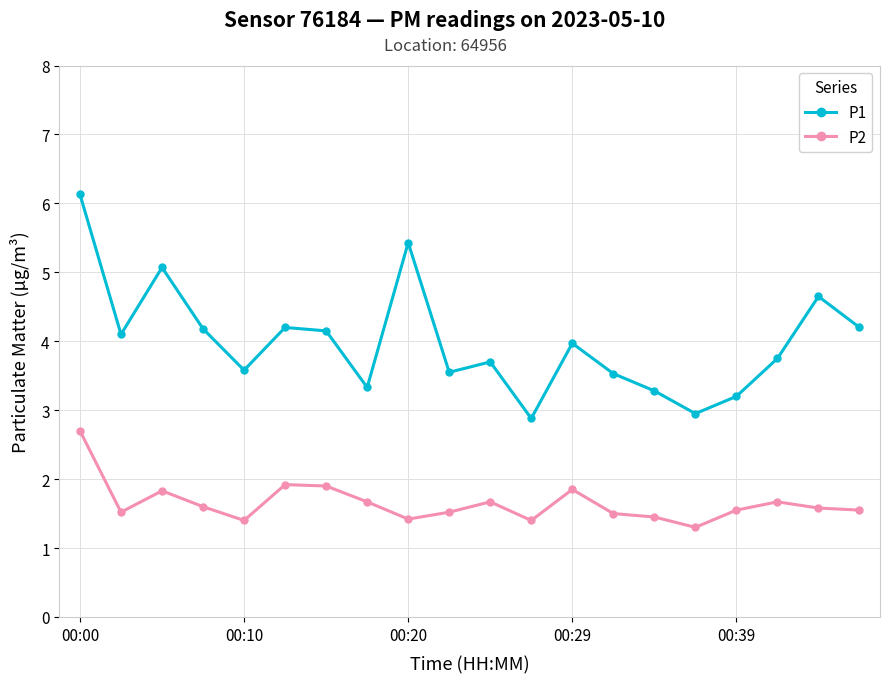

Which series has the largest total across all categories?

P1